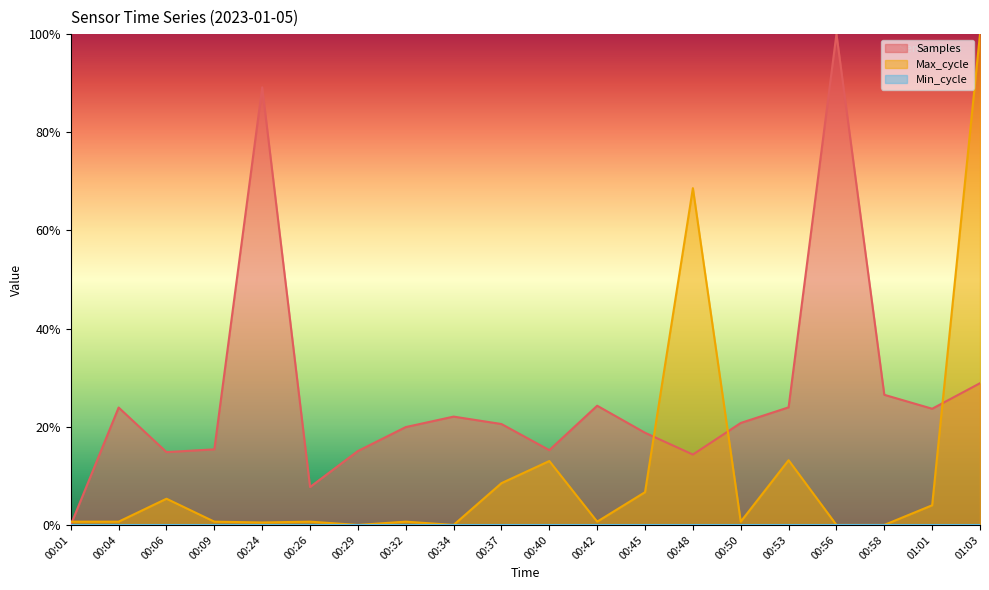

How many values in Samples are above zero?

19